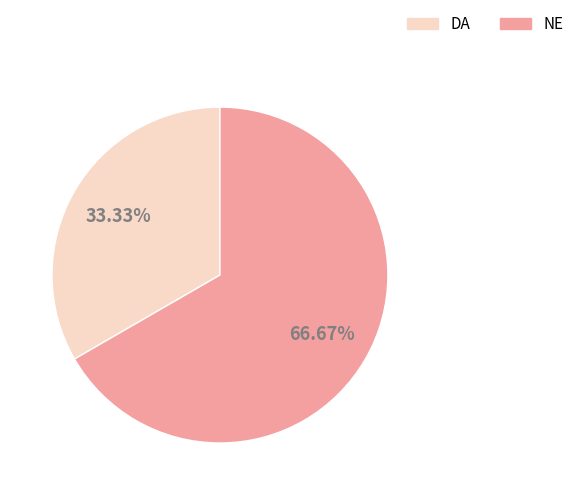

Which slice is the largest?

NE